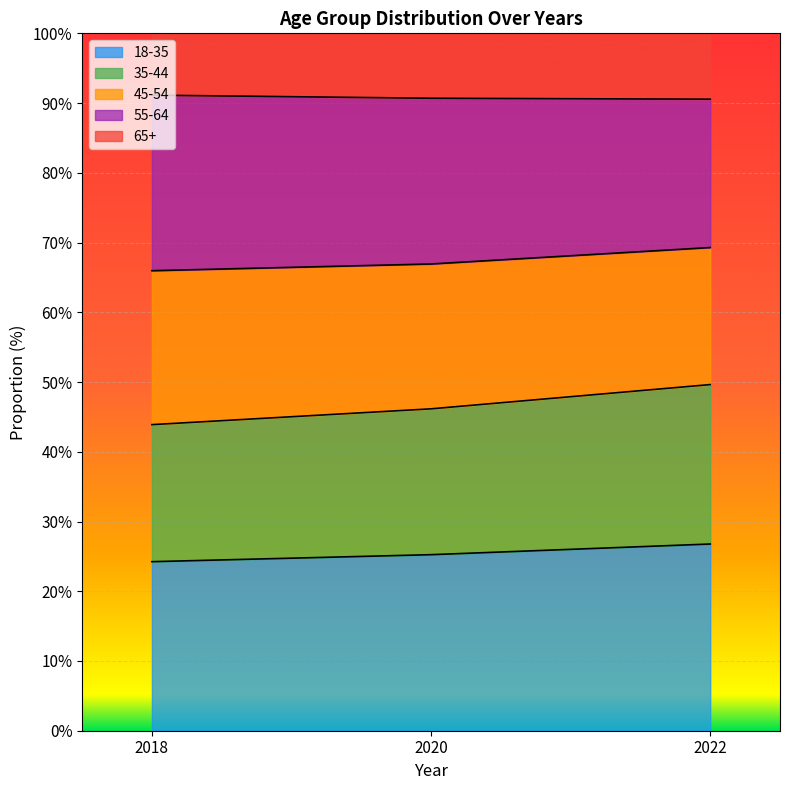

Is the value of 35-44 at 2022 greater than the value of 55-64 at 2018?

No